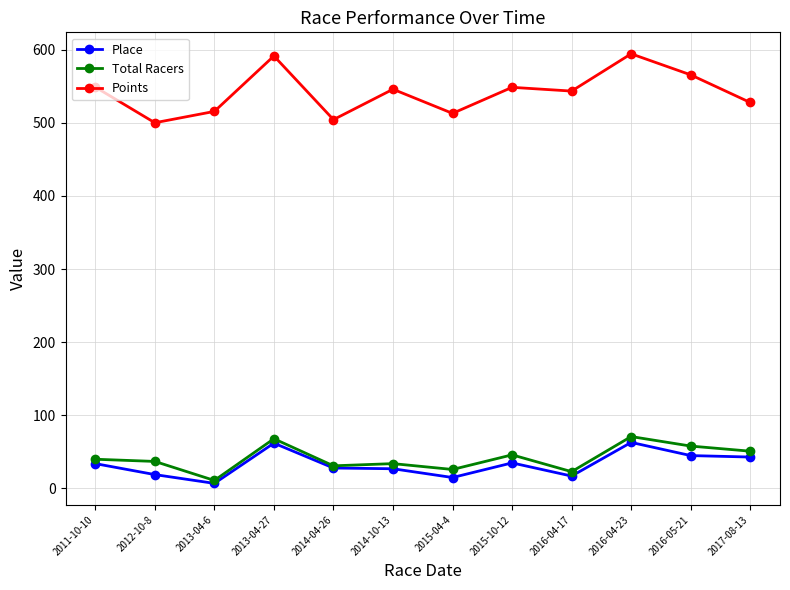

What is the maximum value shown in the chart?

594.2